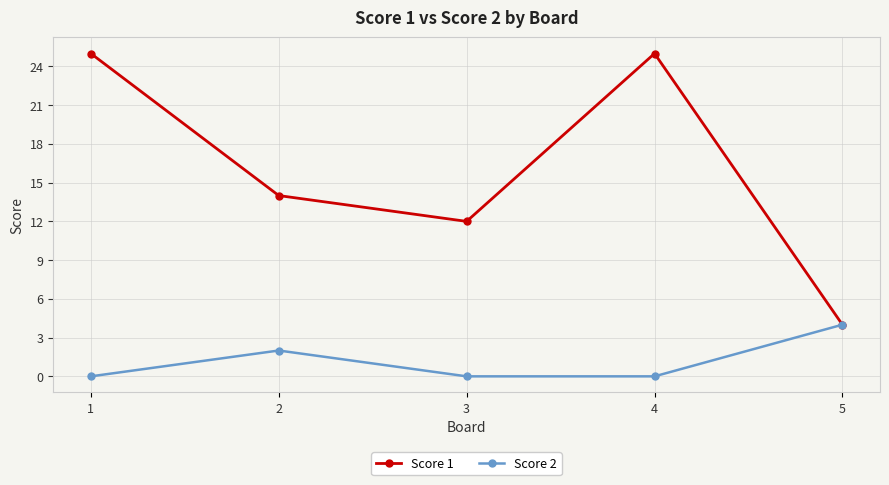

Which category has the lowest value in the Score 1 series?

5